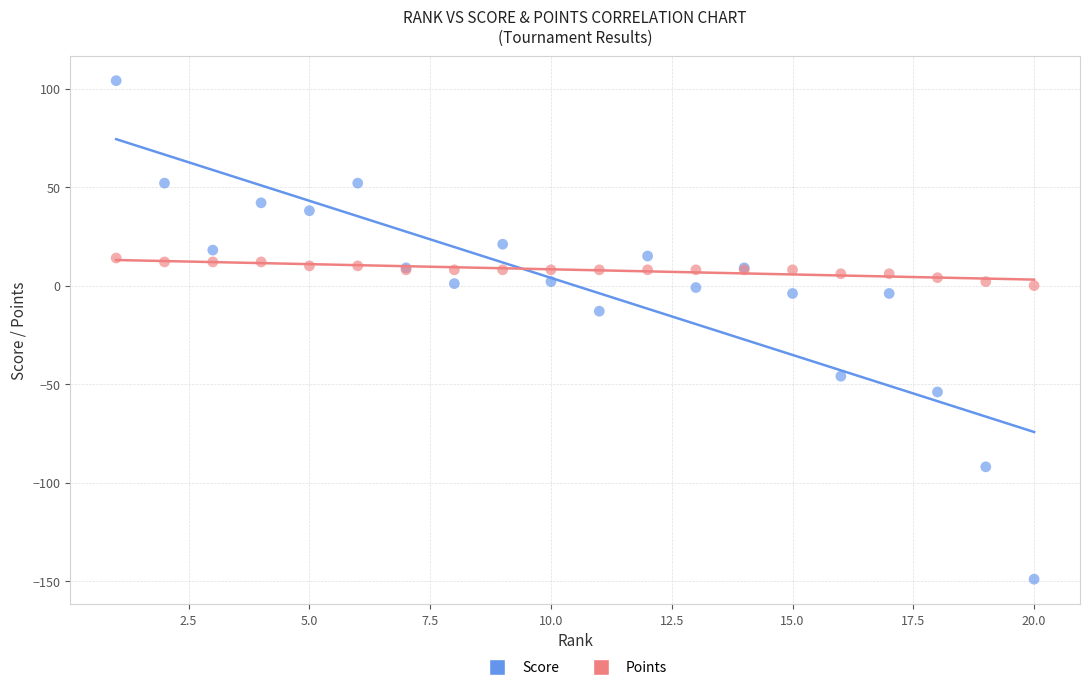

Which series contains the highest Y value?

Score